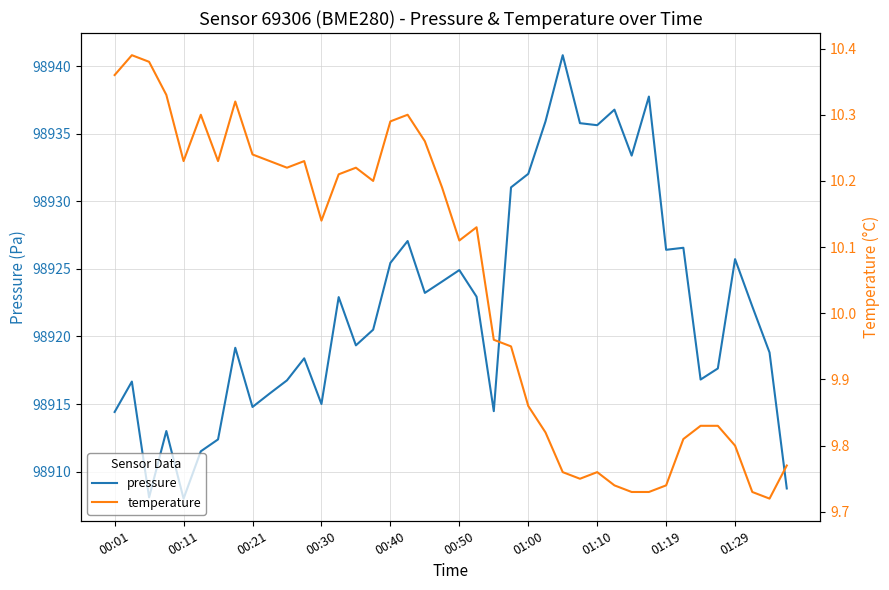

Is it true that pressure equals 149456.2 at 01:10?

False